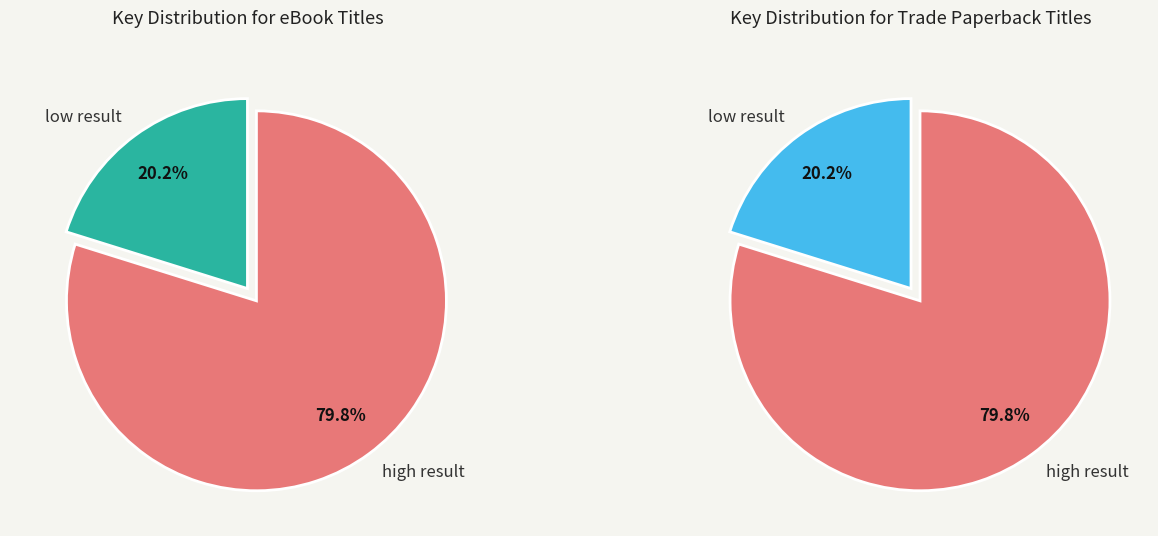

Does any single category account for the majority?

Yes